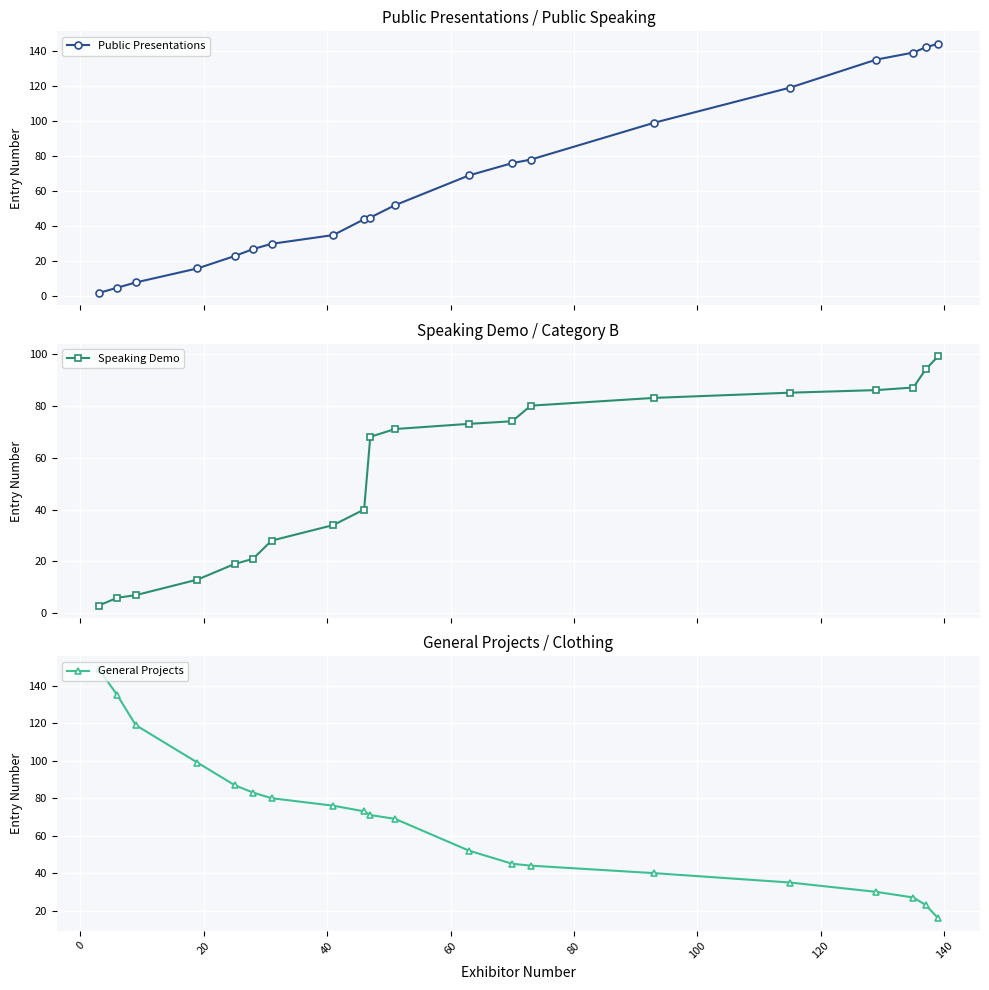

What is the spread (max minus min) of values at 0?

130